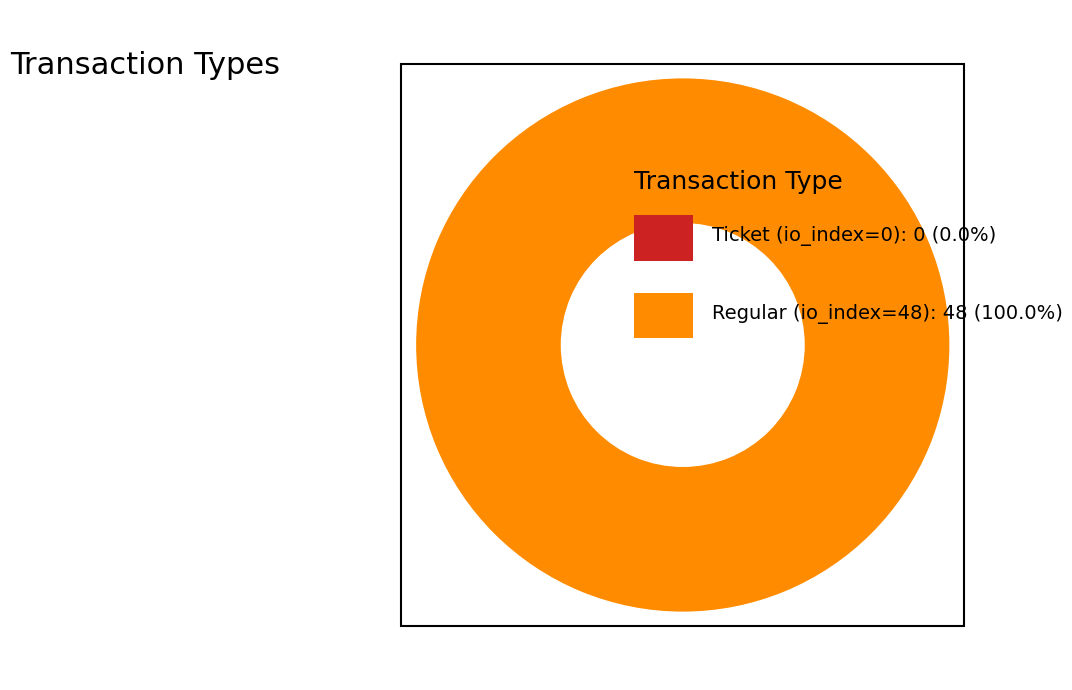

What is the change in value from Ticket (io_index=0) to Regular (io_index=48)?

+48